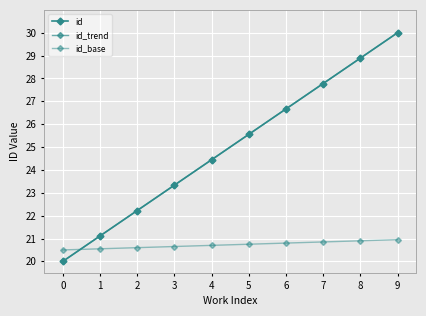

What is the difference between the maximum and second lowest values in the id_trend series?

8.9